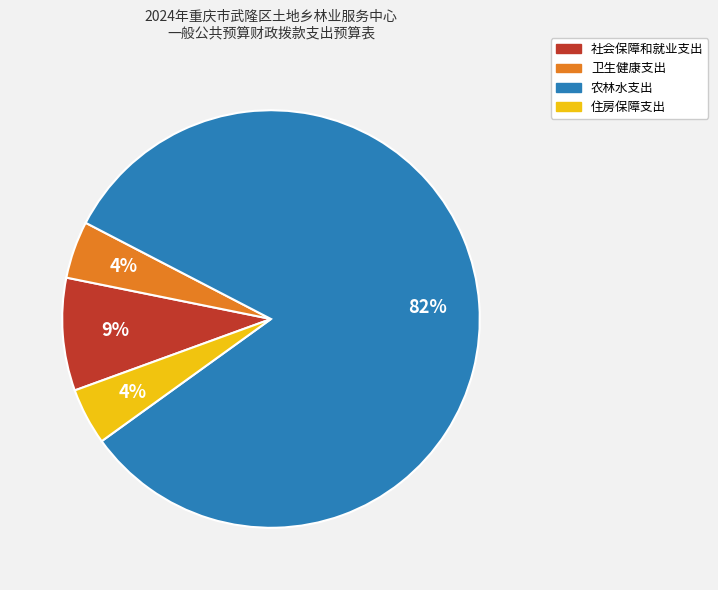

Is it true that 卫生健康支出 is 4% of the pie?

True